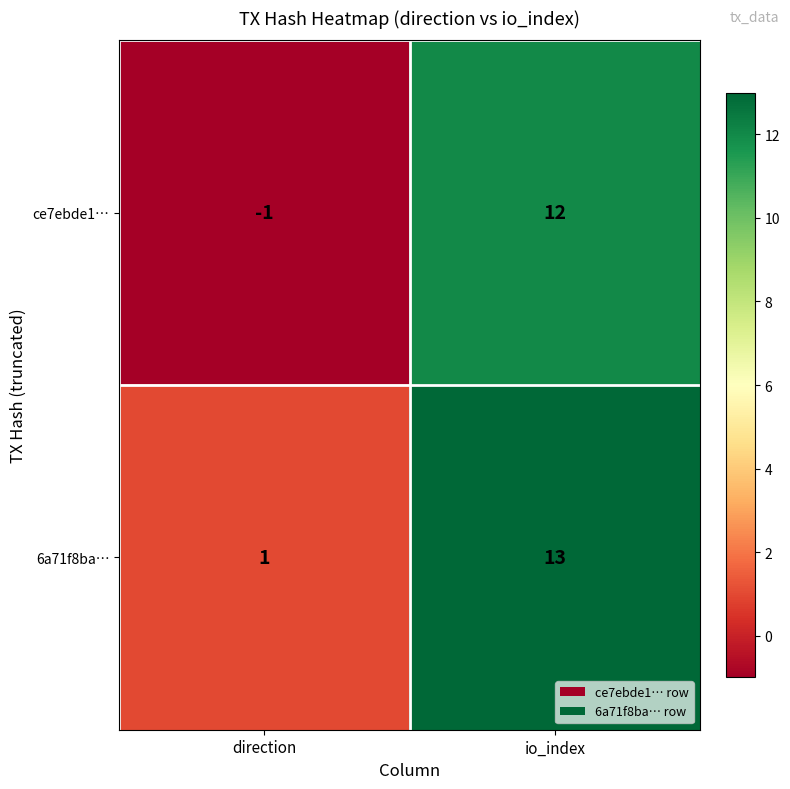

The 6a71f8ba… series shows 7 at io_index. True or false?

False